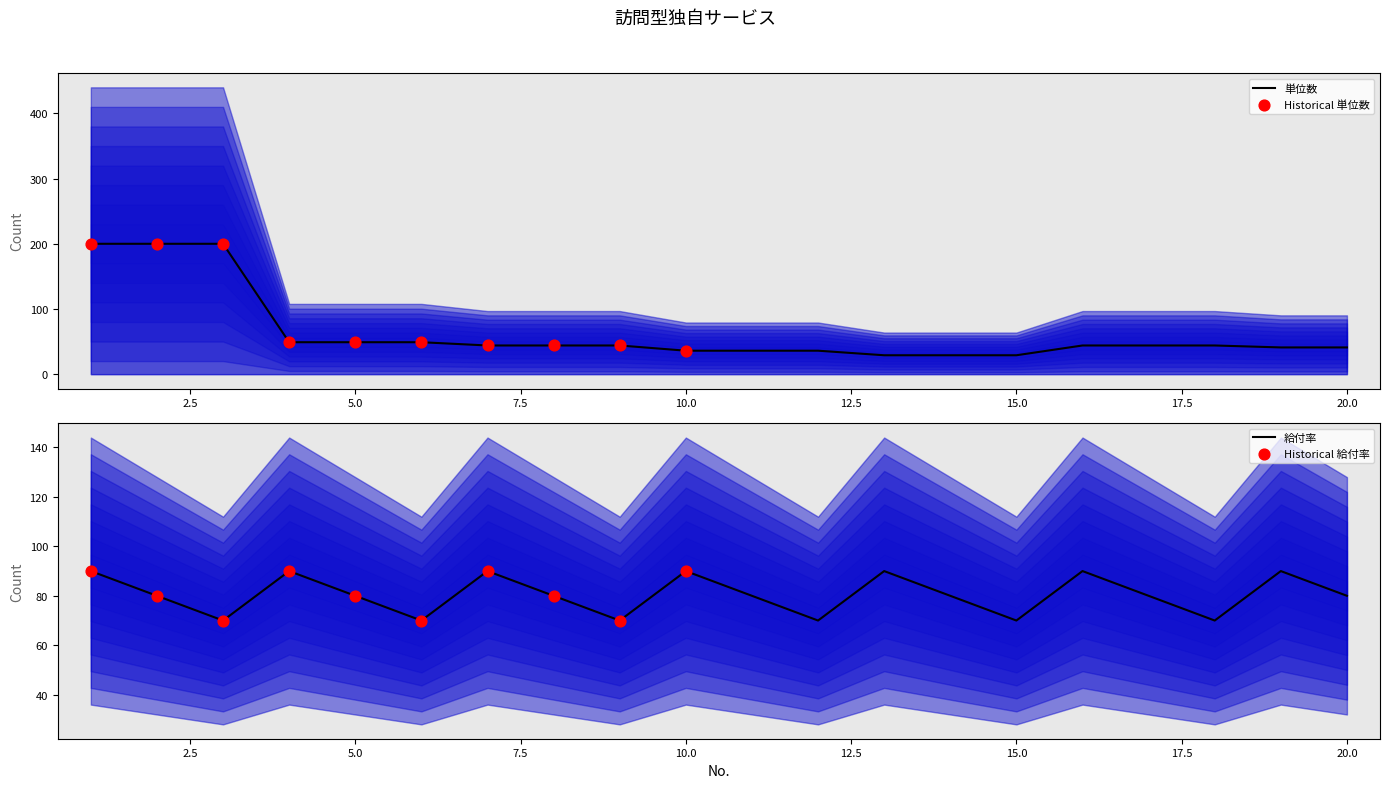

Which series has the widest spread of Y values?

単位数